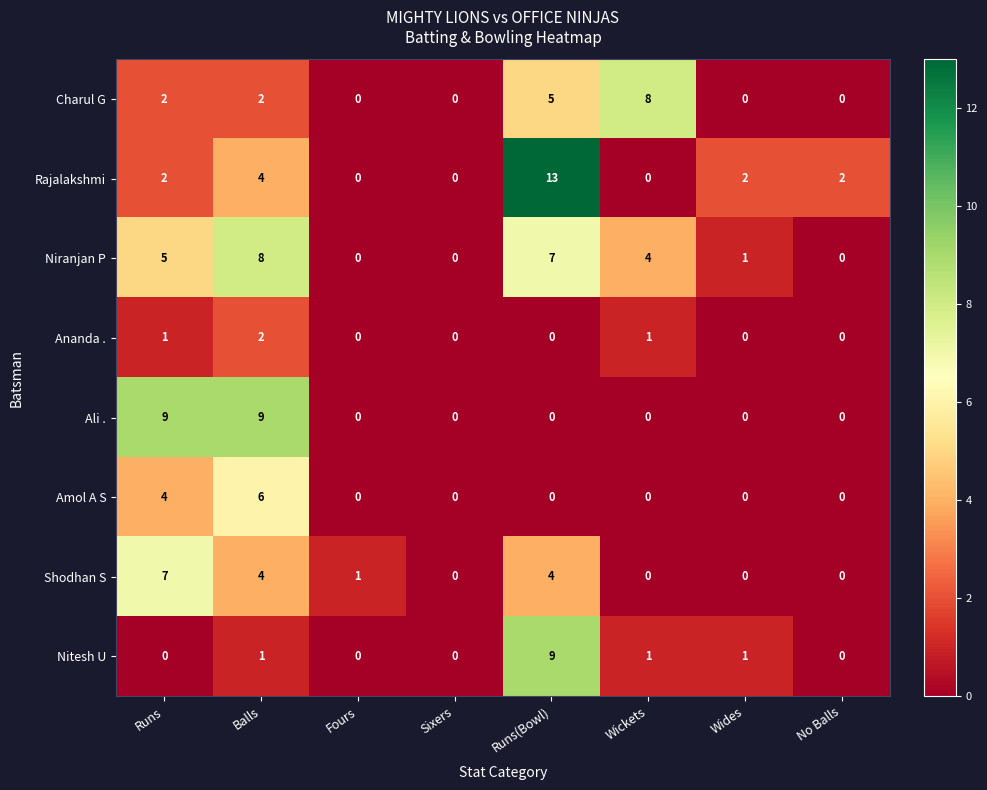

How many categories are shown in the chart?

8